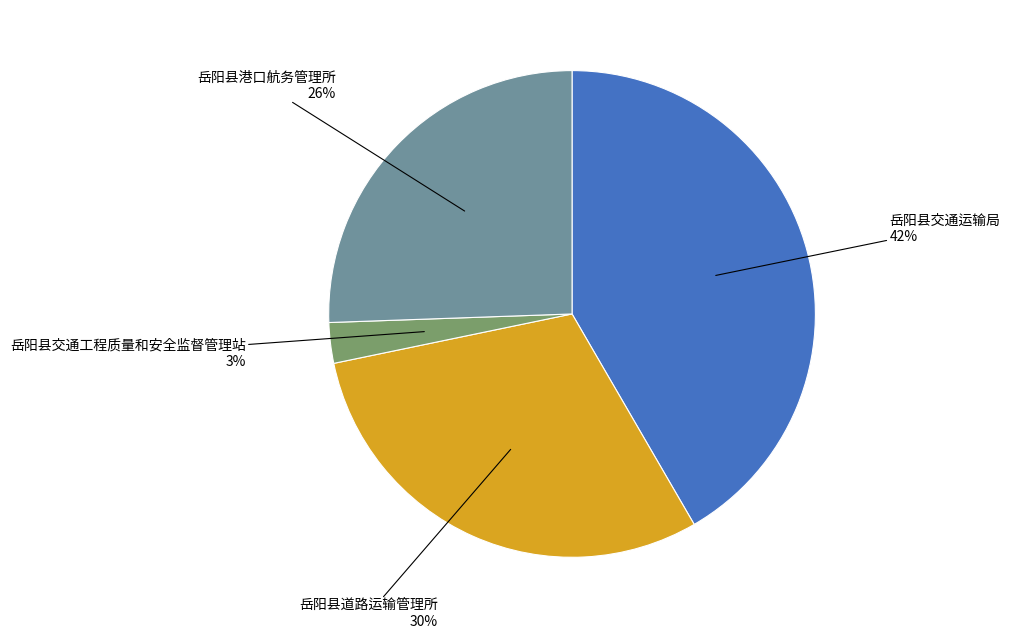

Rank the categories by value from highest to lowest.

岳阳县交通运输局, 岳阳县道路运输管理所, 岳阳县港口航务管理所, 岳阳县交通工程质量和安全监督管理站